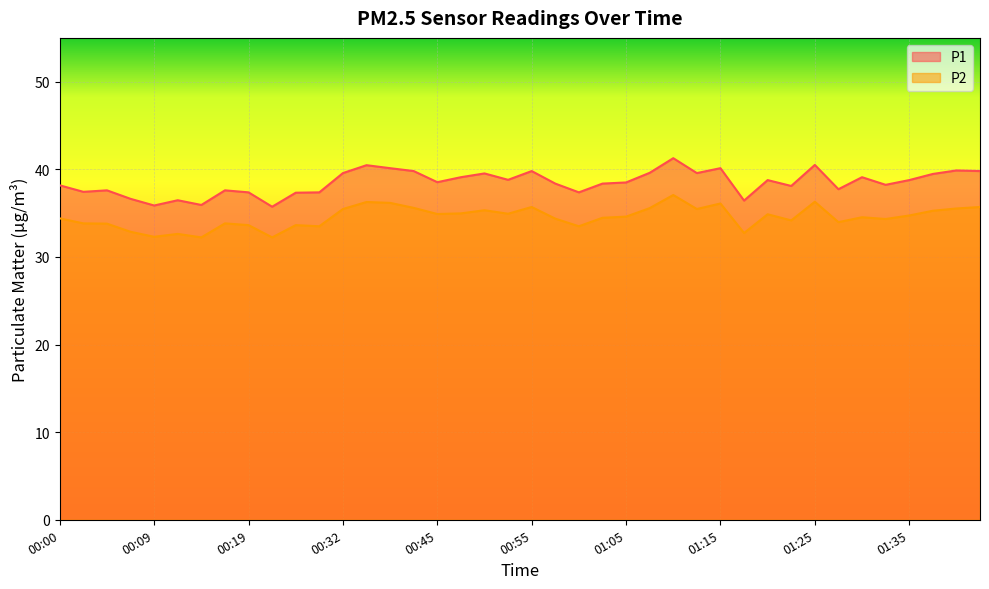

What is the label of the 5th point from the left?

00:09